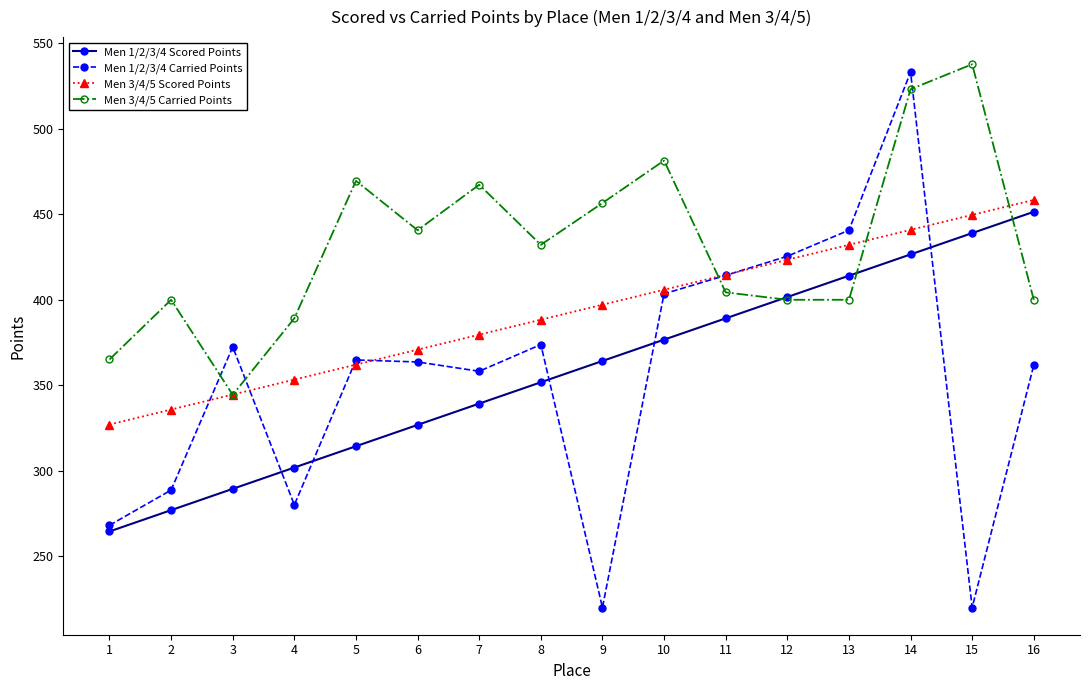

Which series has the largest range (max minus min)?

Men 1/2/3/4 Carried Points